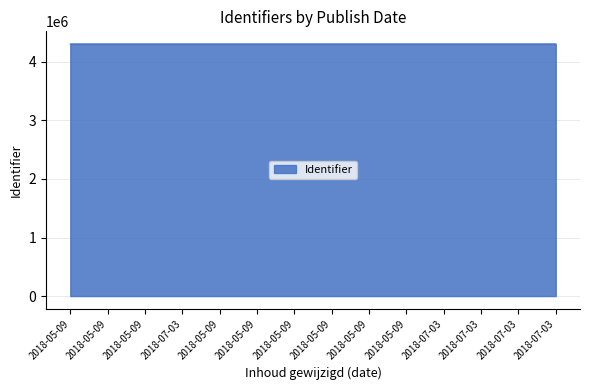

True or false: the data has more than 0 interior local peaks.

False